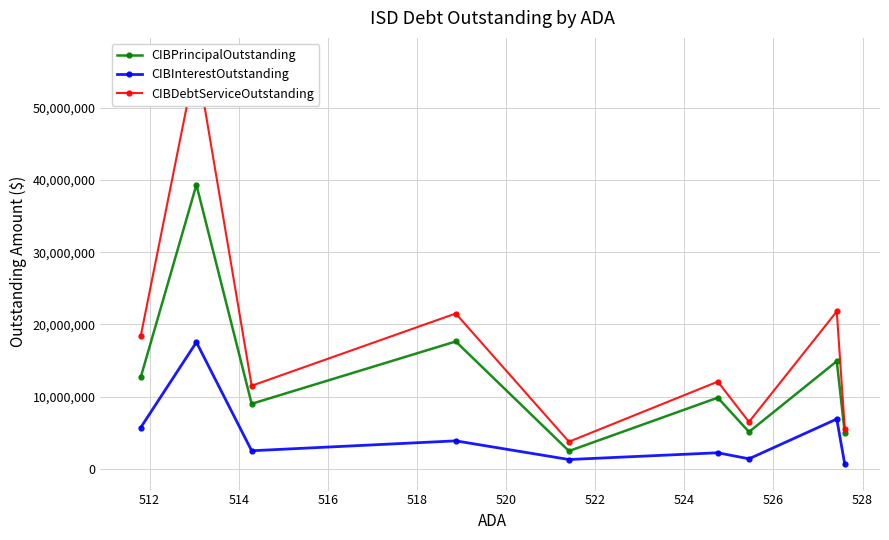

How many series are shown in this chart?

3